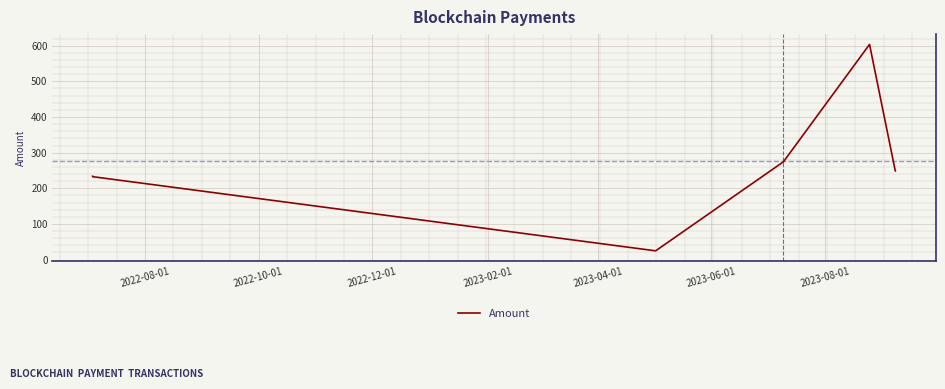

What is the minimum value shown in the chart?

24.6